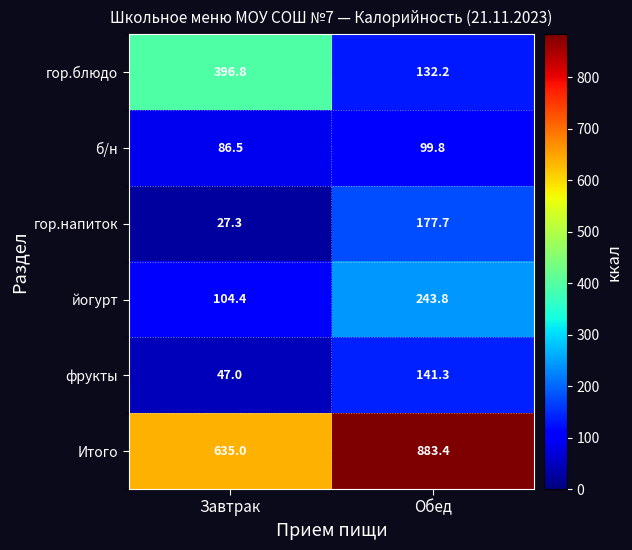

What is the difference between the б/н values at Завтрак and Обед?

13.3